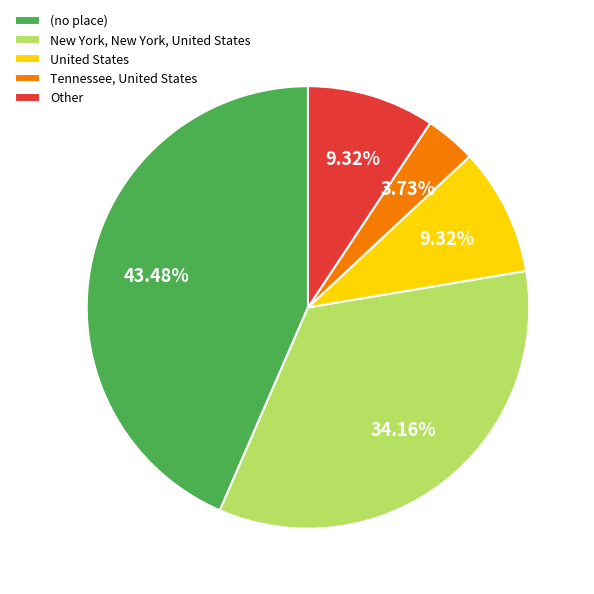

Which has a higher value, New York, New York, United States or United States?

New York, New York, United States